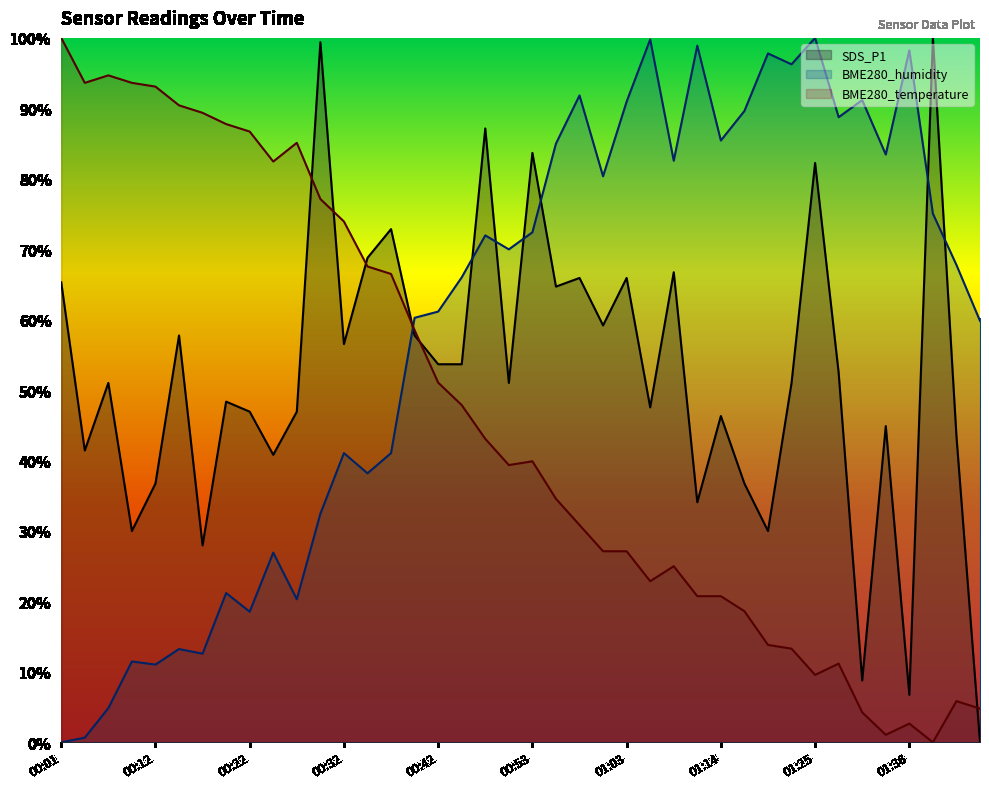

What is the spread (max minus min) of values at 01:28?

77.6